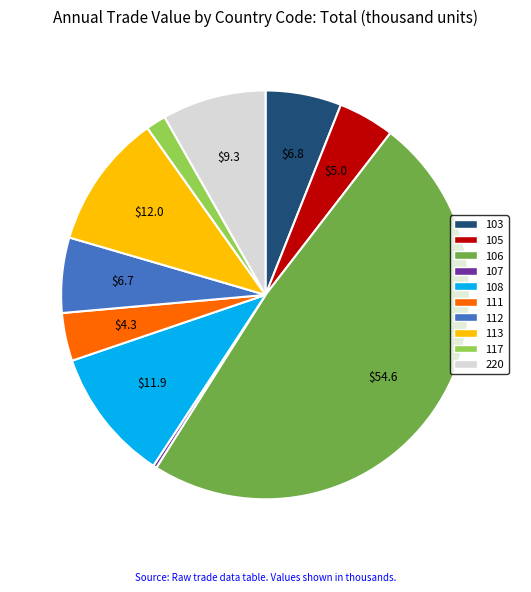

Do 113 and 106 together represent more than half of the pie?

Yes